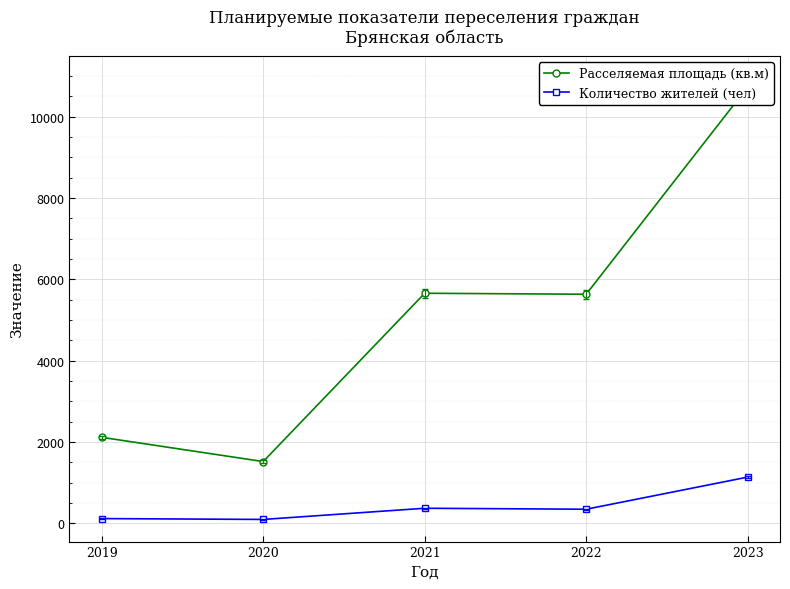

At which label is Расселяемая площадь (кв.м) closest to 6125?

2021